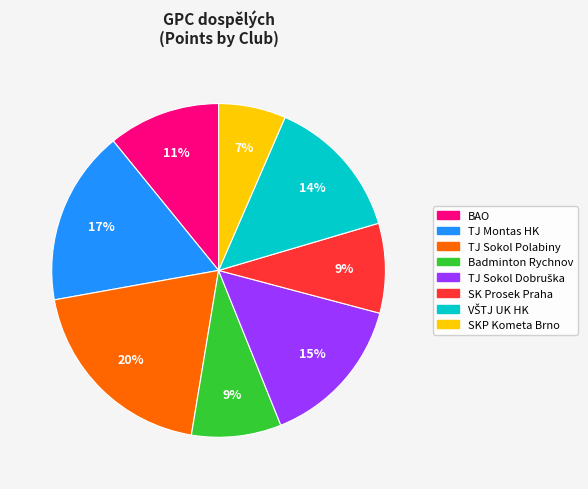

How many slices are in this pie chart?

8